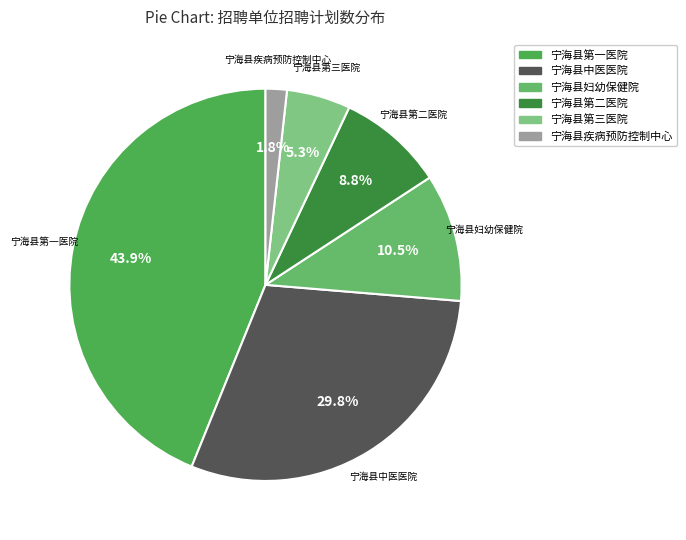

What percentage is the 宁海县中医医院 slice, to the nearest percent?

30%